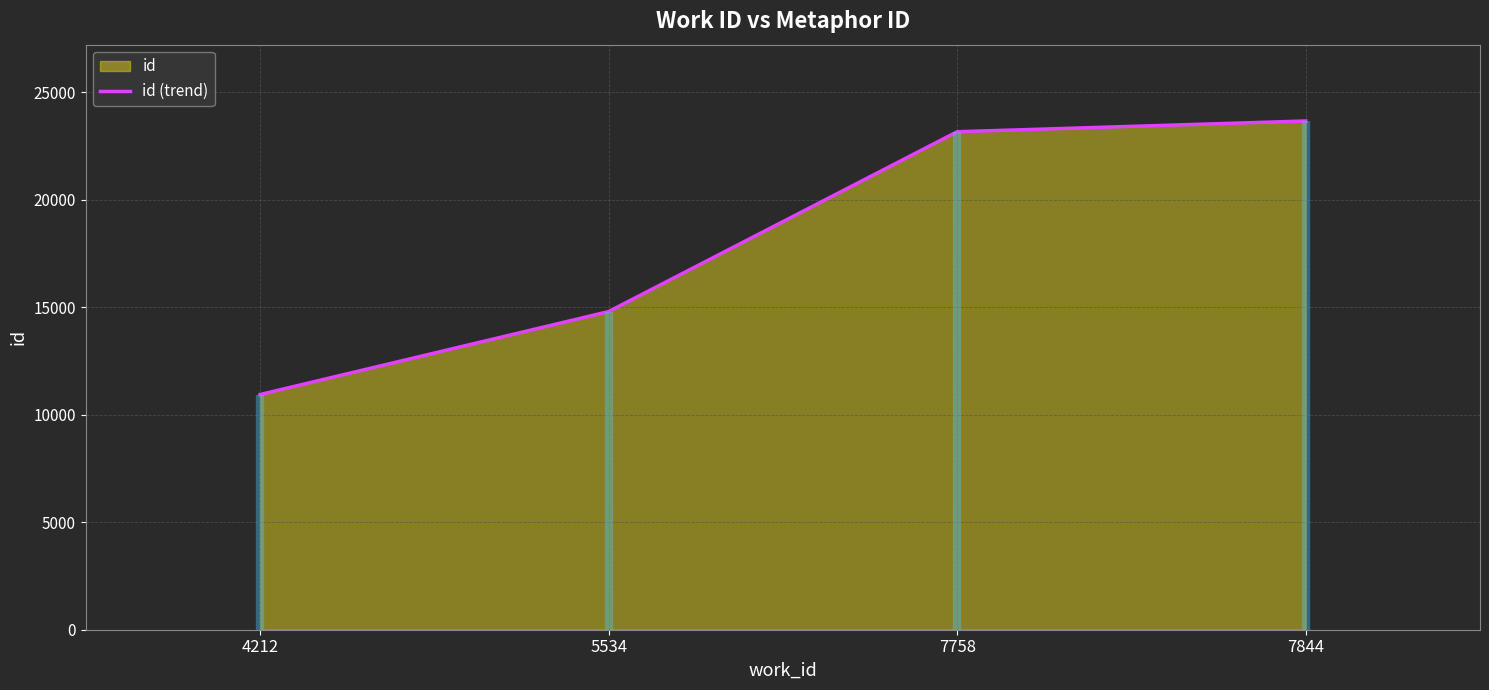

Rank the categories by value from highest to lowest.

7844, 7758, 5534, 4212